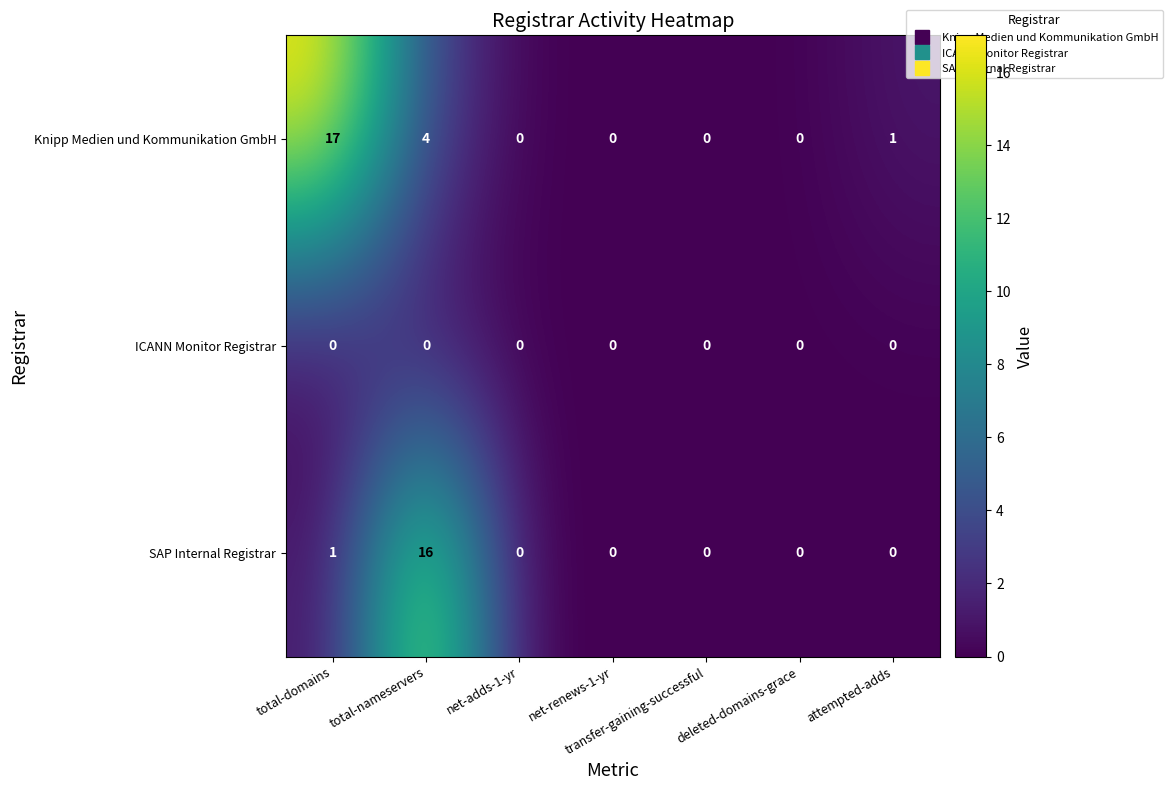

At which category is the sum across all series the highest?

total-nameservers